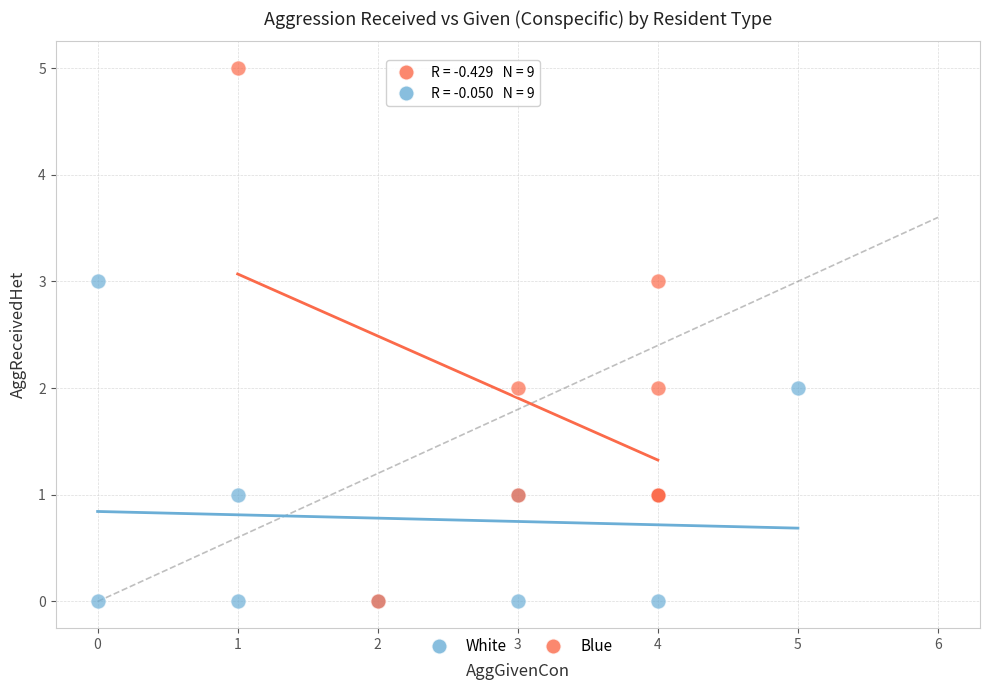

Which series contains the highest Y value?

Blue